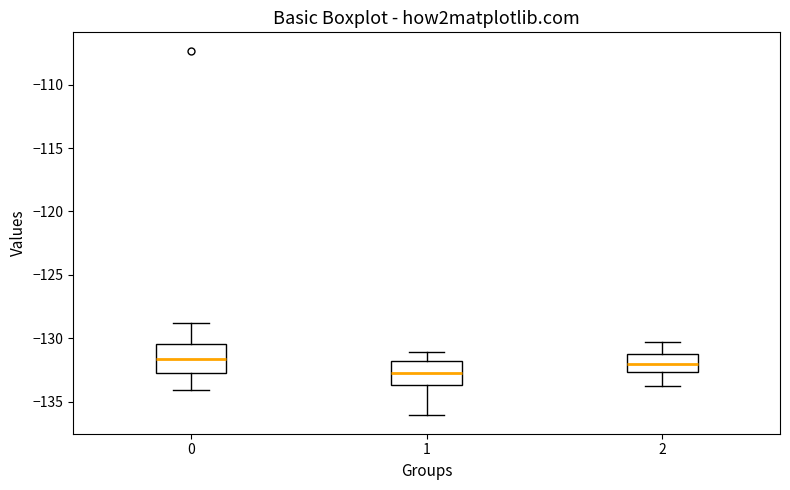

Reading left to right, transcribe this box plot: for each box, give where its median line is, the range the box spans, and where its two whiskers end, as read against the y-axis. The values are not printed on the chart, so give them approximately, as read against the axis.

0: median -131.5, box -132.5 to -130.5, whiskers -134.0 to -129.0
1: median -132.5, box -133.5 to -132.0, whiskers -136.0 to -131.0
2: median -132.0, box -132.5 to -131.0, whiskers -134.0 to -130.5